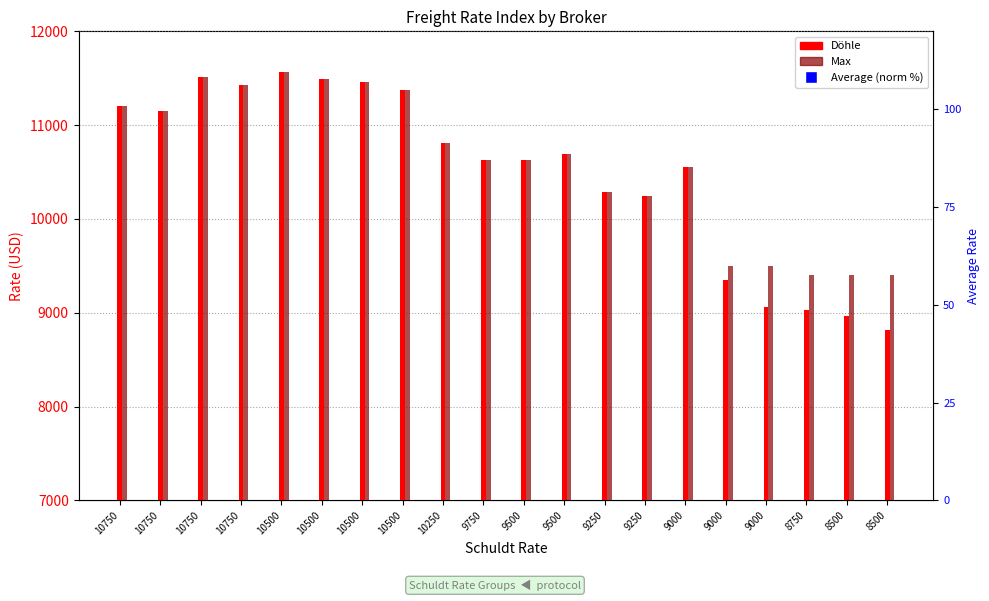

Reading left to right, transcribe all the data shown in this chart.

Döhle: 11200.0	11150.0	11513.0	11430.0	11564.0	11492.0	11458.0	11375.0	10813.0	10625.0	10625.0	10688.0	10290.0	10240.0	10550.0	9350.0	9063.0	9025.0	8963.0	8817.0
Max: 11200.0	11150.0	11513.0	11430.0	11564.0	11492.0	11458.0	11375.0	10813.0	10625.0	10625.0	10688.0	10290.0	10240.0	10550.0	9500.0	9500.0	9400.0	9400.0	9400.0
Average (normalized): 100.0	96.4	95.0	93.3	84.8	82.7	78.2	74.5	67.7	60.1	55.4	51.8	45.8	41.8	31.5	21.7	15.2	8.9	3.3	0.0